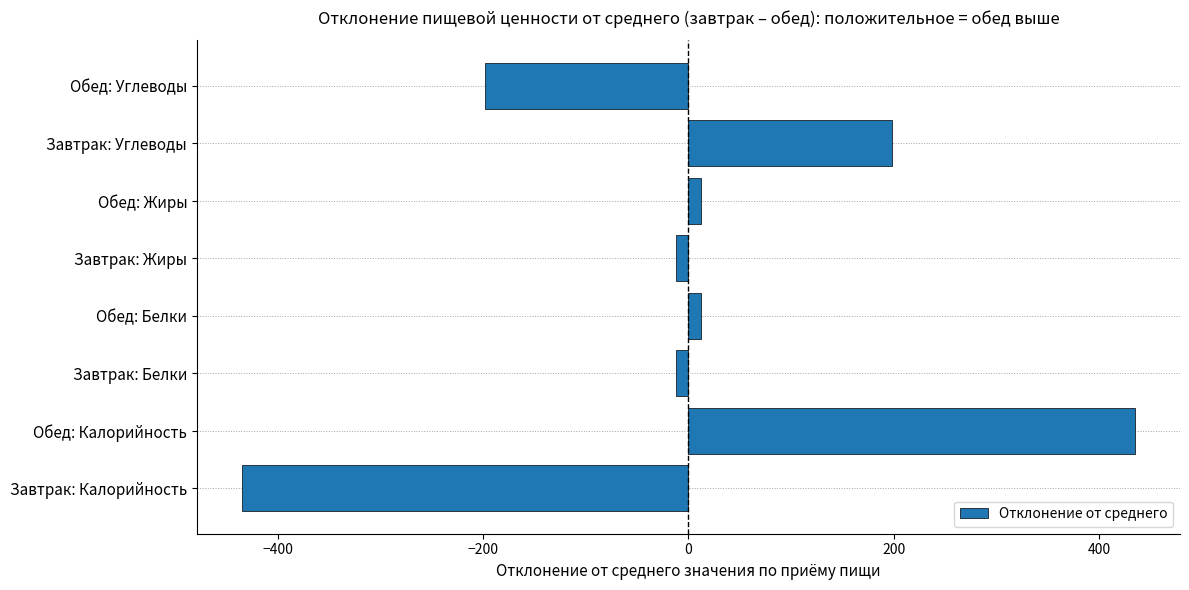

Where is the data nearest to the value 0?

Завтрак: Жиры